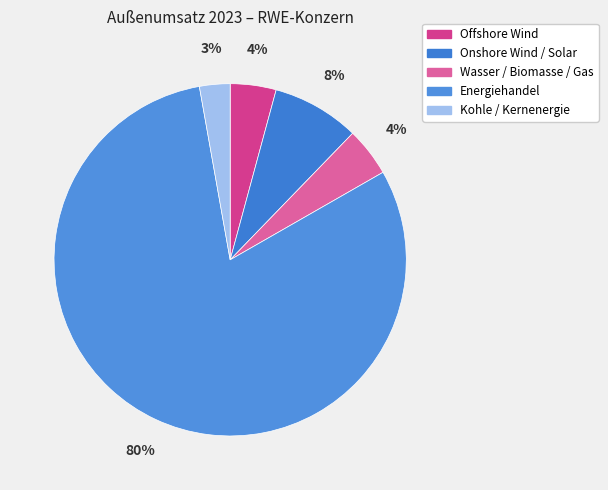

Count the number of slices in the pie.

5